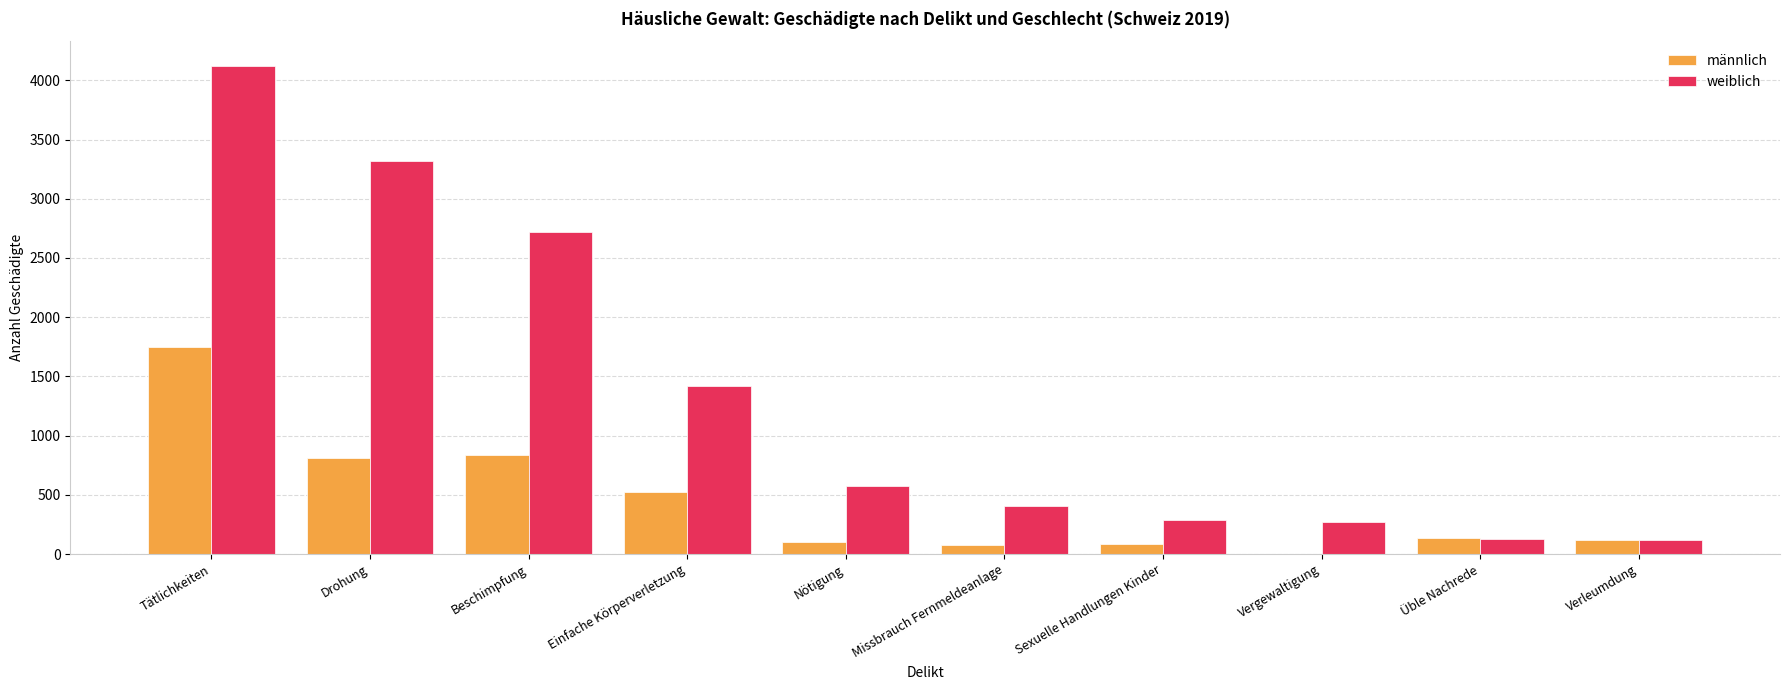

What is the sum of the weiblich values at Nötigung and Verleumdung?

700